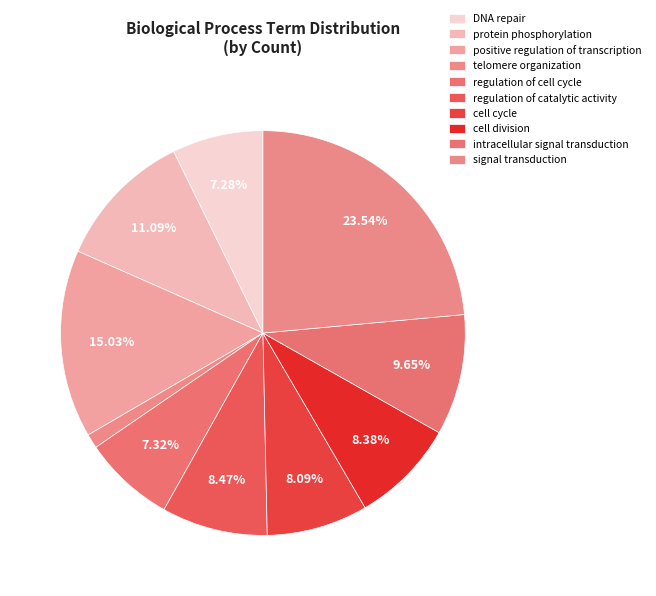

Do cell cycle and telomere organization together represent more than half of the pie?

No